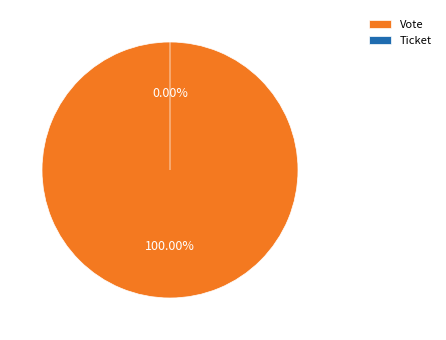

Do Ticket and Vote together represent more than half of the pie?

Yes